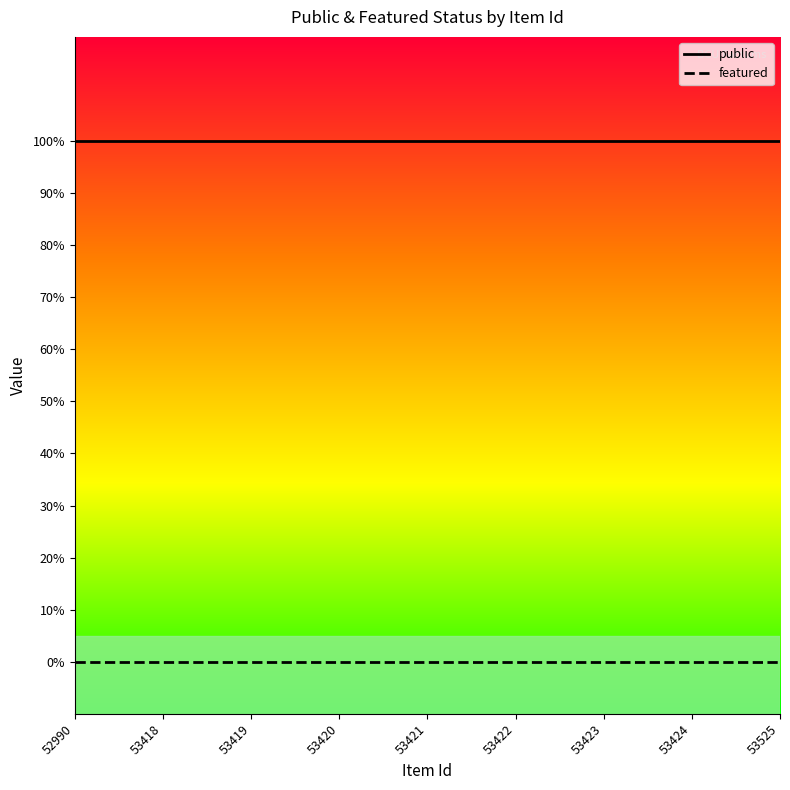

What are all the series names shown in the legend?

public, featured